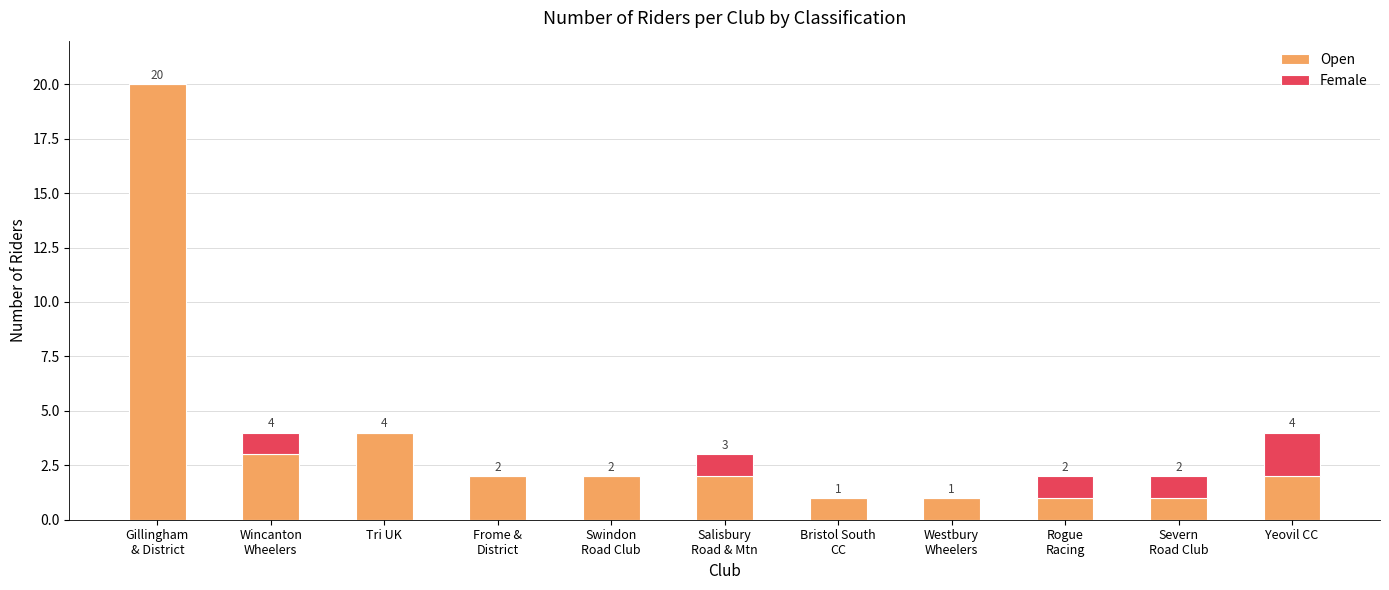

Does the chart contain stacked bars?

Yes